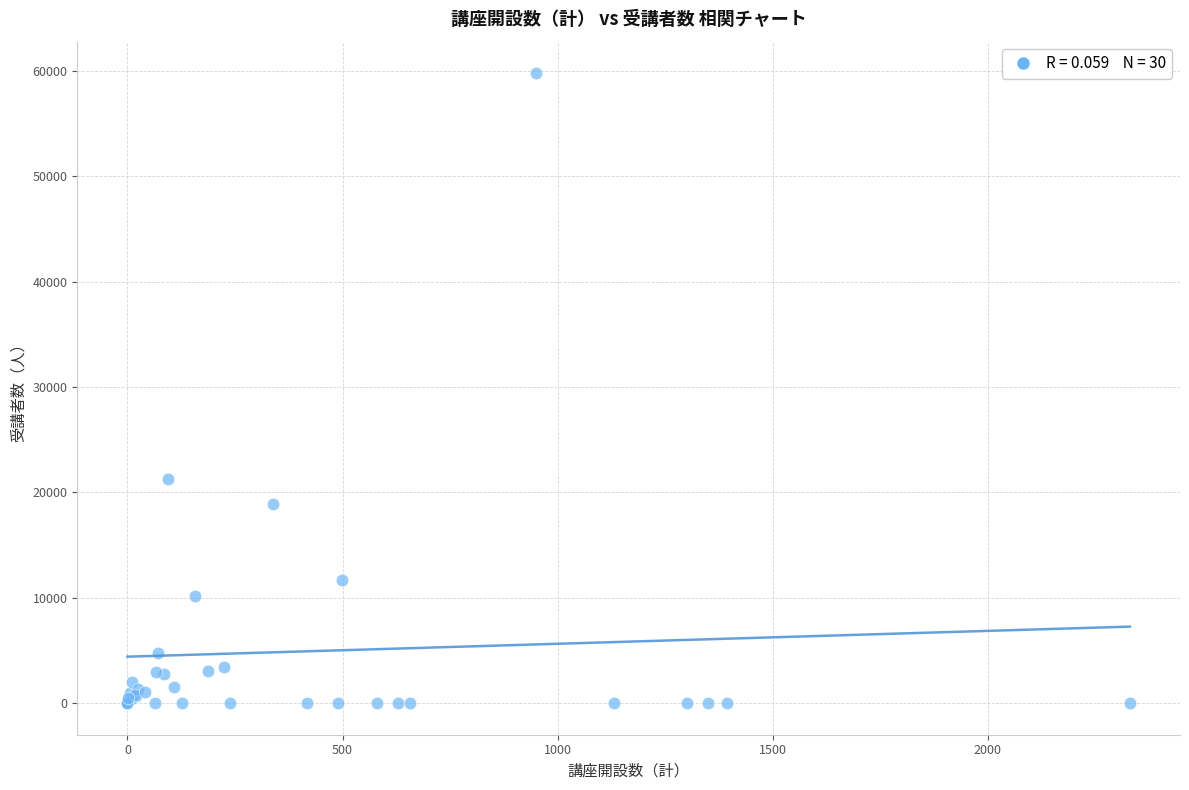

What Y value in the scatter plot is closest to 29897?

21234